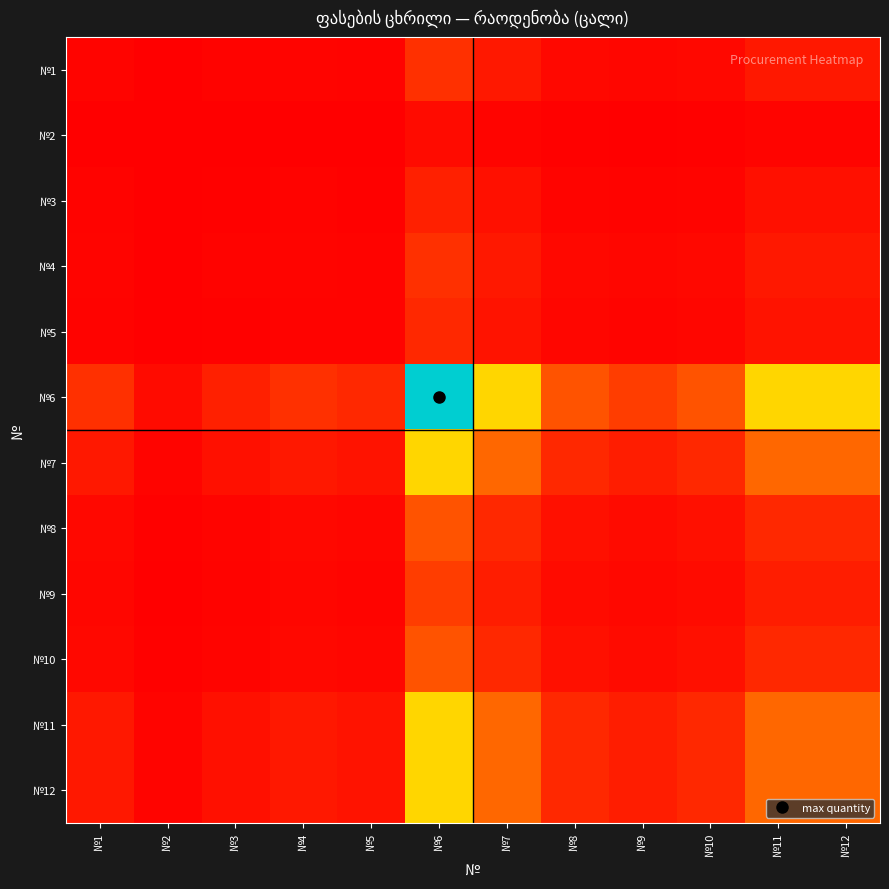

At №9, list the series in order from largest to smallest.

№6, №7, №11, №12, №8, №10, №9, №1, №4, №5, №3, №2